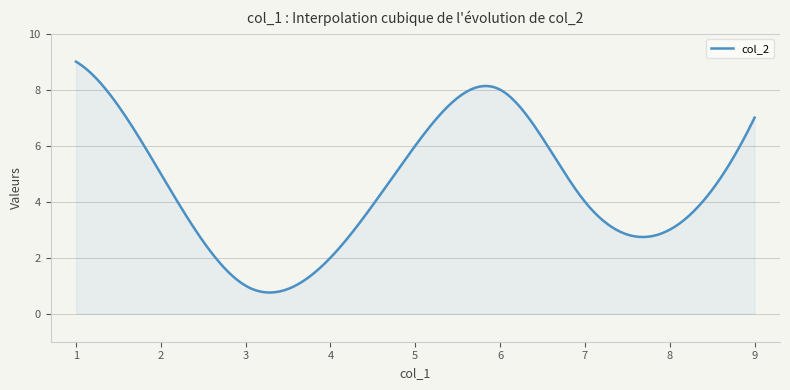

What is the difference between the maximum and minimum values?

8.2